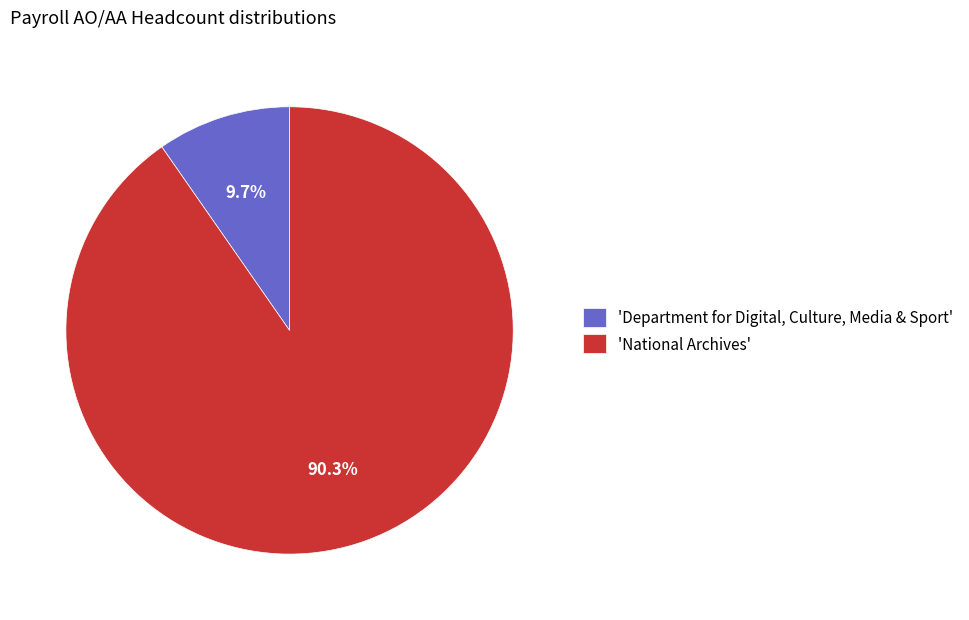

What portion of the pie excludes 'Department for Digital, Culture, Media & Sport'?

90.3%